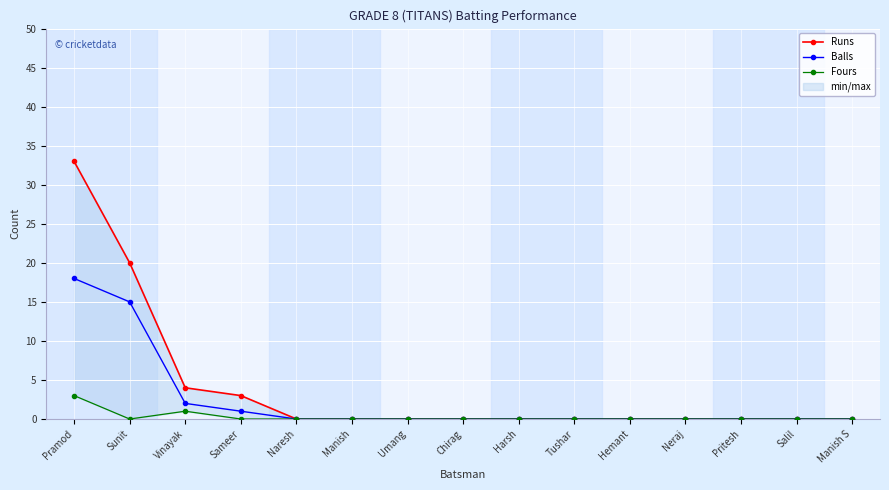

Which has a higher value, Umang or Salil?

Umang